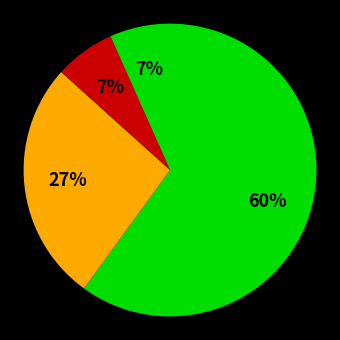

Count the number of slices in the pie.

4